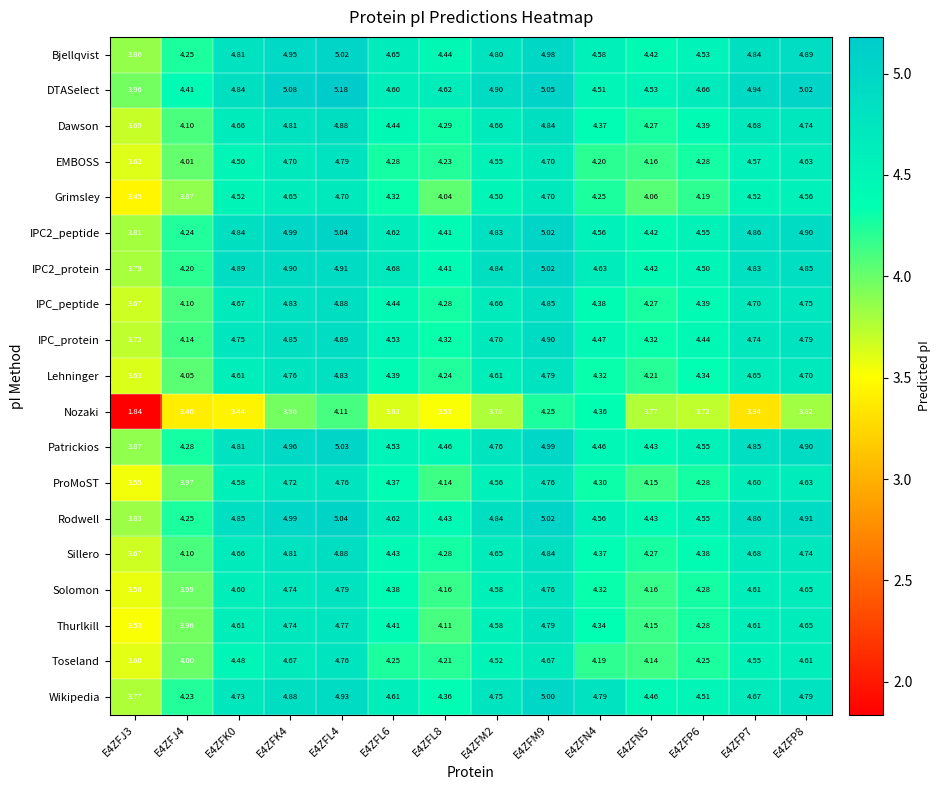

Which series has the widest spread of values?

Nozaki